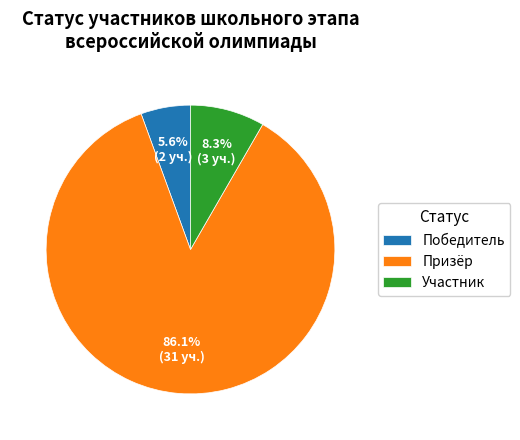

Combined, do Призёр and Победитель account for over 50%?

Yes